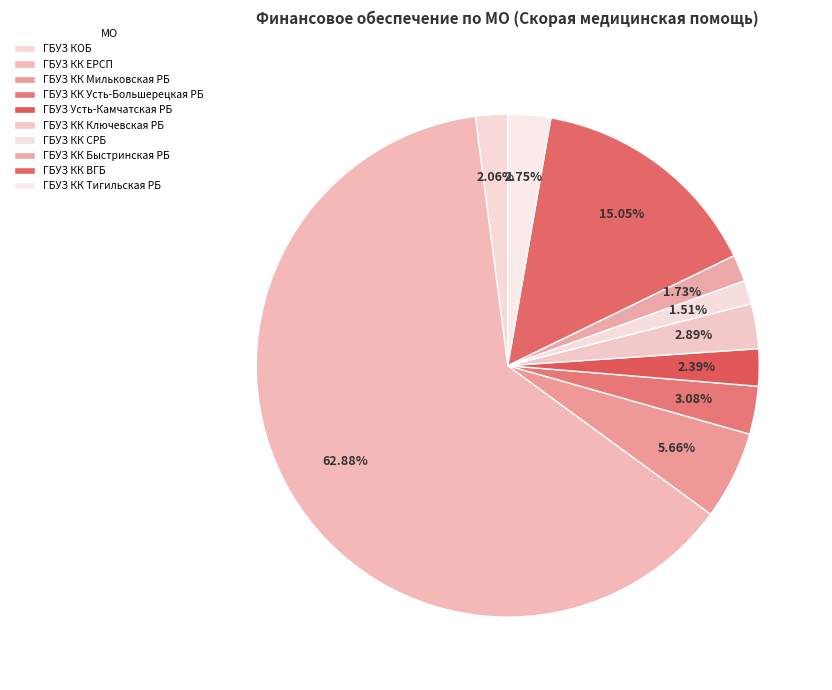

To the nearest percent, what portion does ГБУЗ Усть-Камчатская РБ represent?

2%